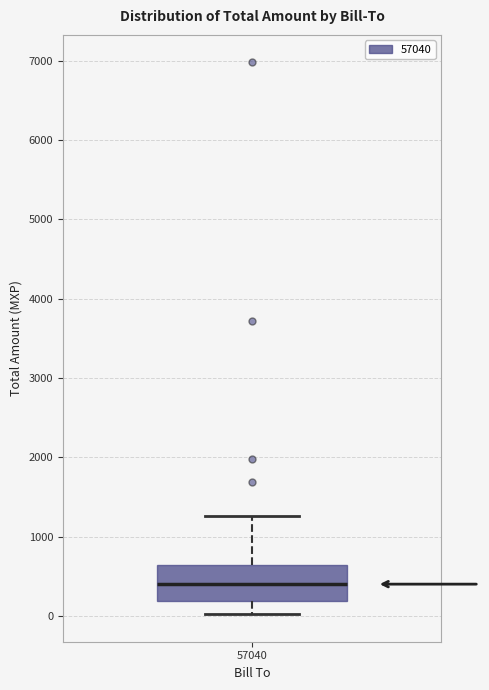

Where does the upper whisker of the box at x = 57040 end on the y-axis? The values are not printed on the chart, so give them approximately, as read against the axis.

1300